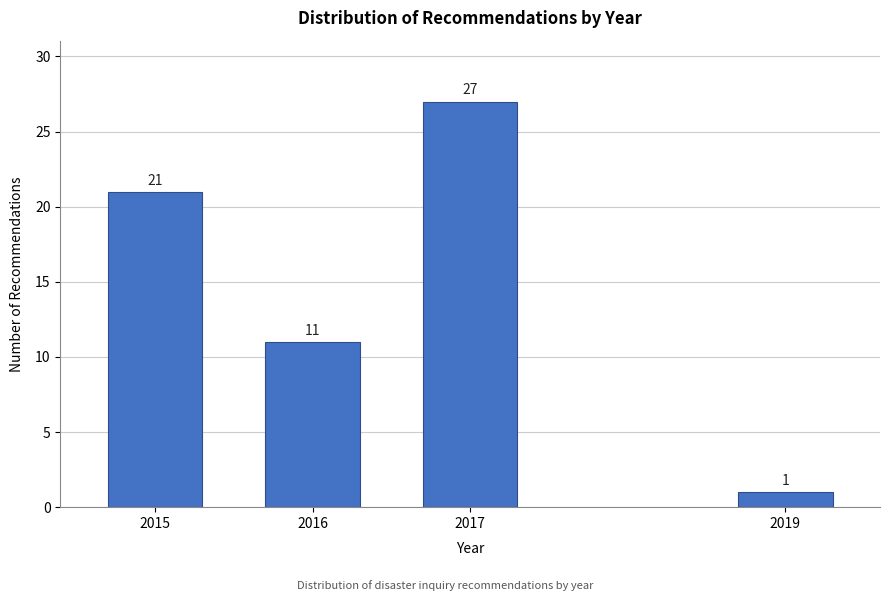

Reading left to right, list all the values displayed in this chart.

21	11	27	1